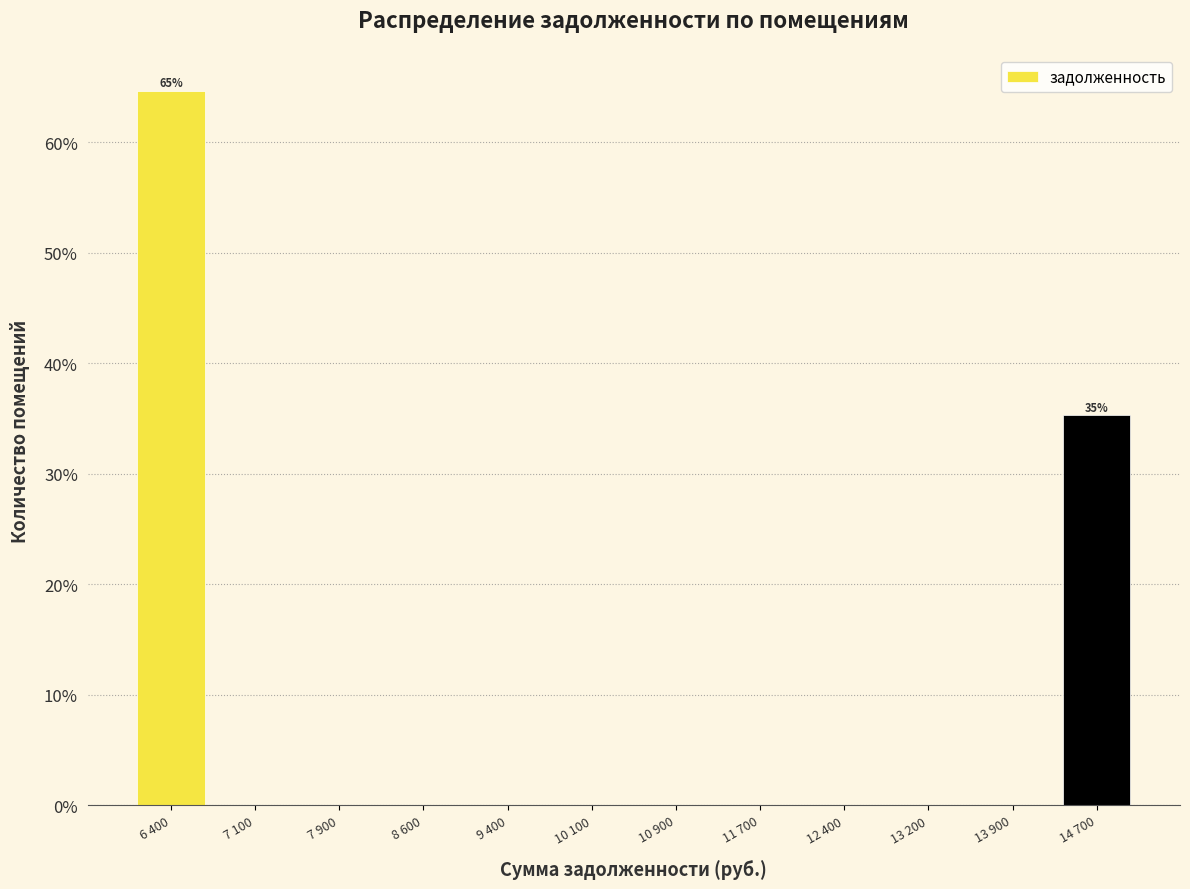

Reading left to right, extract all data points from this chart.

6 400=64.7	7 100=0.0	7 900=0.0	8 600=0.0	9 400=0.0	10 100=0.0	10 900=0.0	11 700=0.0	12 400=0.0	13 200=0.0	13 900=0.0	14 700=35.3